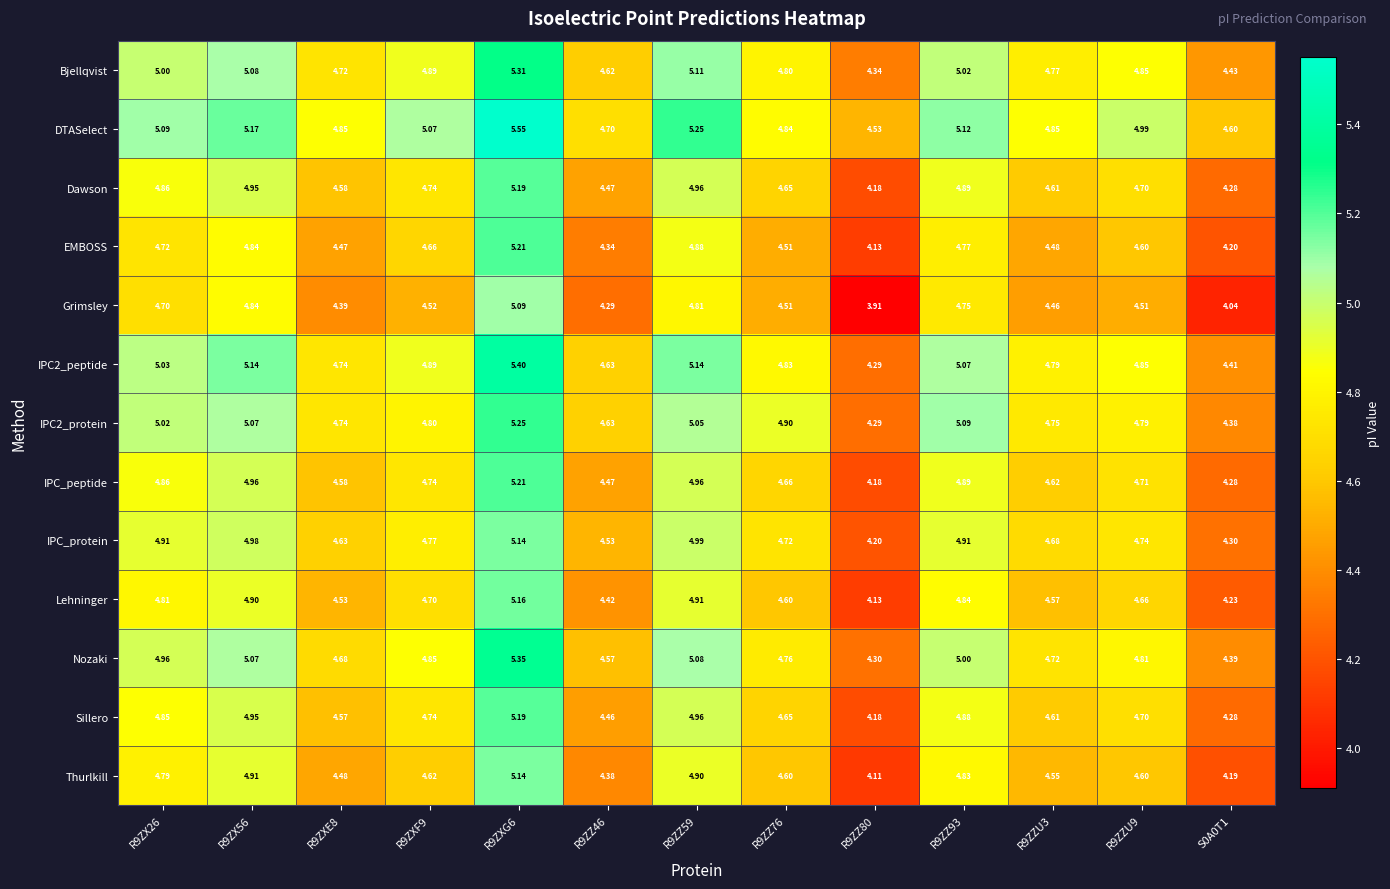

What is the spread (max minus min) of values at R9ZZ76?

0.4